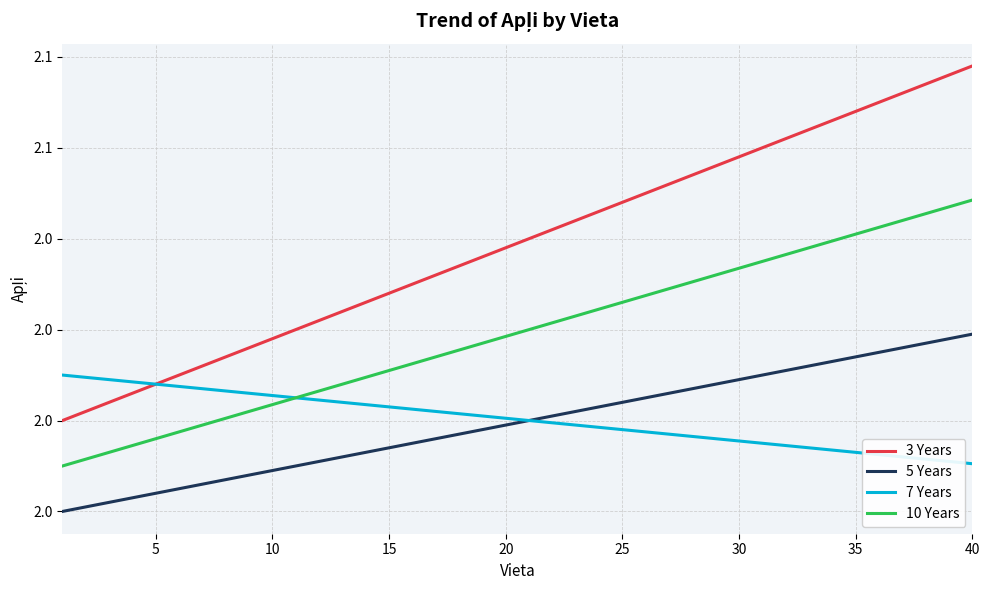

What are all the series names shown in the legend?

3 Years, 5 Years, 7 Years, 10 Years